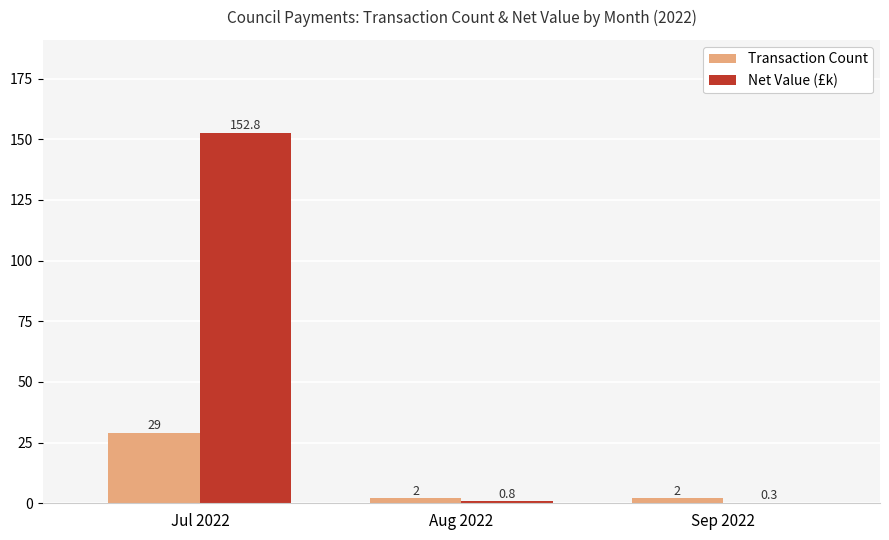

Is it true that Transaction Count equals 2.0 at Sep 2022?

True